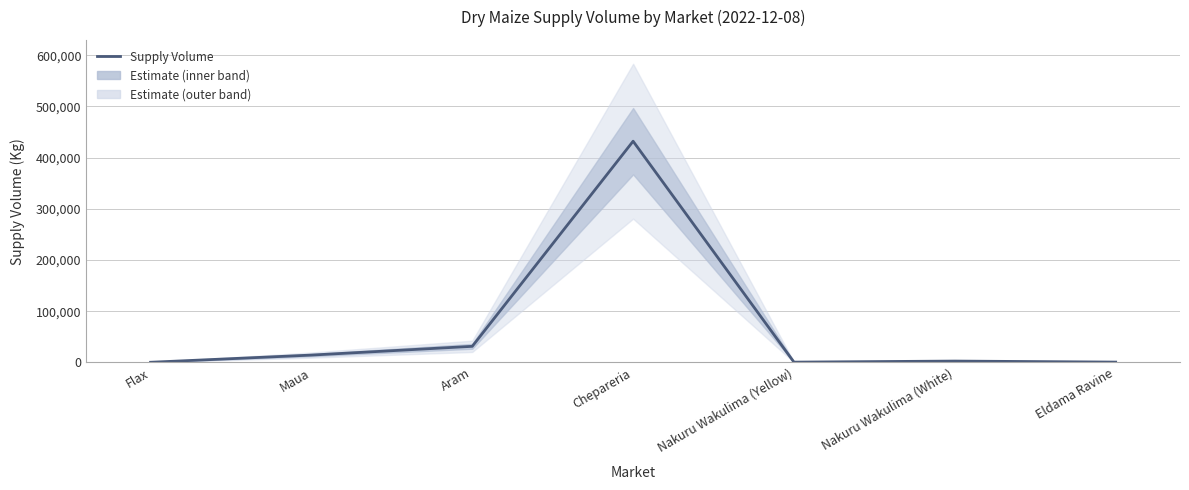

What is the greatest value displayed?

432000